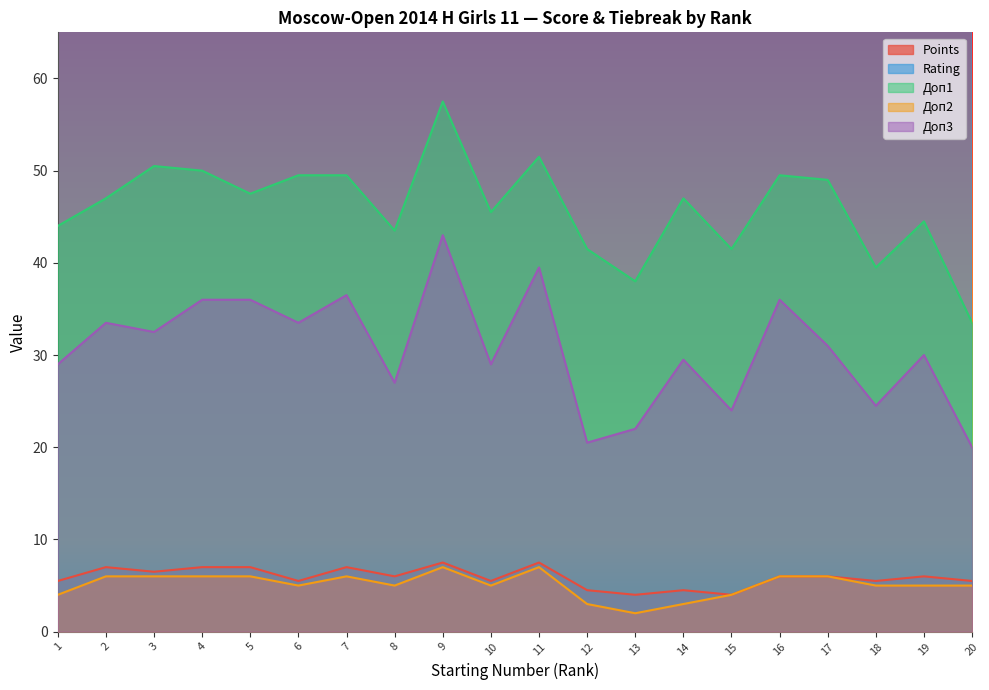

Reading right to left, transcribe all the data shown in this chart.

Points: 20=5.5	19=6.0	18=5.5	17=6.0	16=6.0	15=4.0	14=4.5	13=4.0	12=4.5	11=7.5	10=5.5	9=7.5	8=6.0	7=7.0	6=5.5	5=7.0	4=7.0	3=6.5	2=7.0	1=5.5
Rating: 20=1330.0	19=1443.0	18=1446.0	17=1446.0	16=1487.0	15=1487.0	14=1499.0	13=1502.0	12=1519.0	11=1525.0	10=1537.0	9=1549.0	8=1554.0	7=1645.0	6=1656.0	5=1681.0	4=1684.0	3=1687.0	2=1740.0	1=1773.0
Доп1: 20=33.5	19=44.5	18=39.5	17=49.0	16=49.5	15=41.5	14=47.0	13=38.0	12=41.5	11=51.5	10=45.5	9=57.5	8=43.5	7=49.5	6=49.5	5=47.5	4=50.0	3=50.5	2=47.0	1=44.0
Доп2: 20=5.0	19=5.0	18=5.0	17=6.0	16=6.0	15=4.0	14=3.0	13=2.0	12=3.0	11=7.0	10=5.0	9=7.0	8=5.0	7=6.0	6=5.0	5=6.0	4=6.0	3=6.0	2=6.0	1=4.0
Доп3: 20=20.0	19=30.0	18=24.5	17=31.0	16=36.0	15=24.0	14=29.5	13=22.0	12=20.5	11=39.5	10=29.0	9=43.0	8=27.0	7=36.5	6=33.5	5=36.0	4=36.0	3=32.5	2=33.5	1=29.0